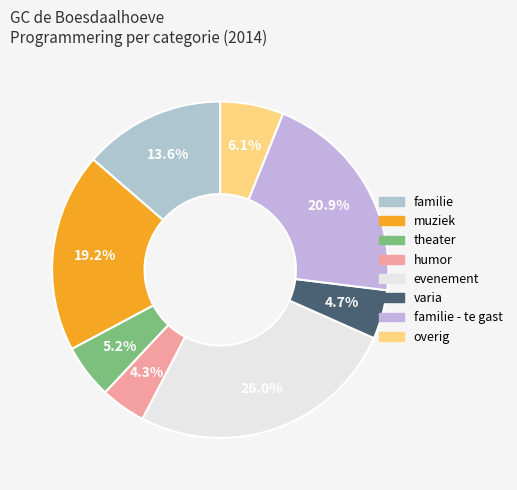

Count the number of slices in the pie.

8